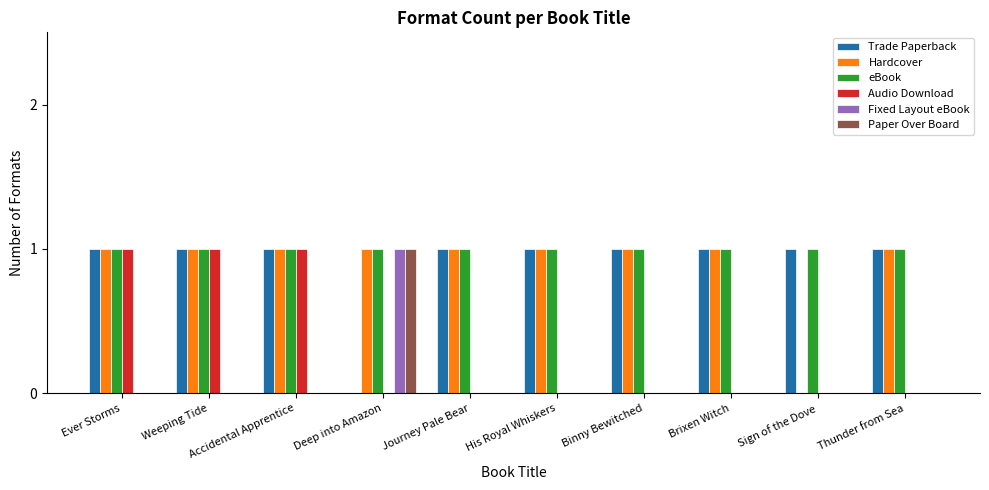

Is the value of Audio Download at Binny Bewitched greater than the value of Trade Paperback at Sign of the Dove?

No